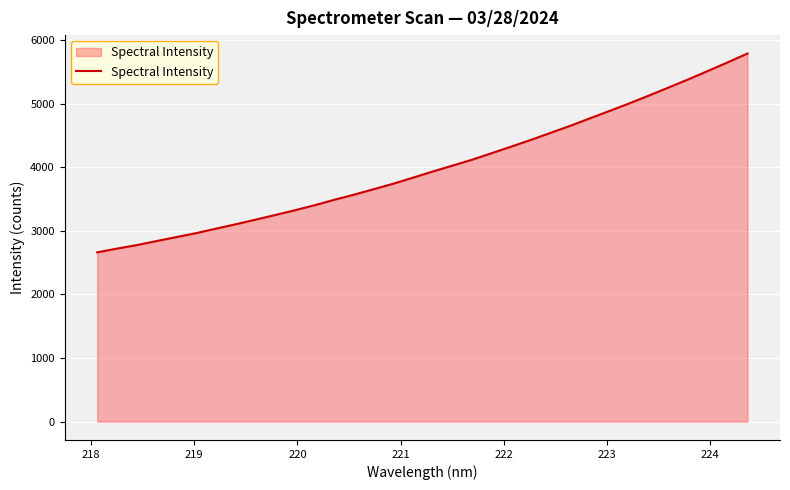

What is the maximum value shown in the chart?

5791.5